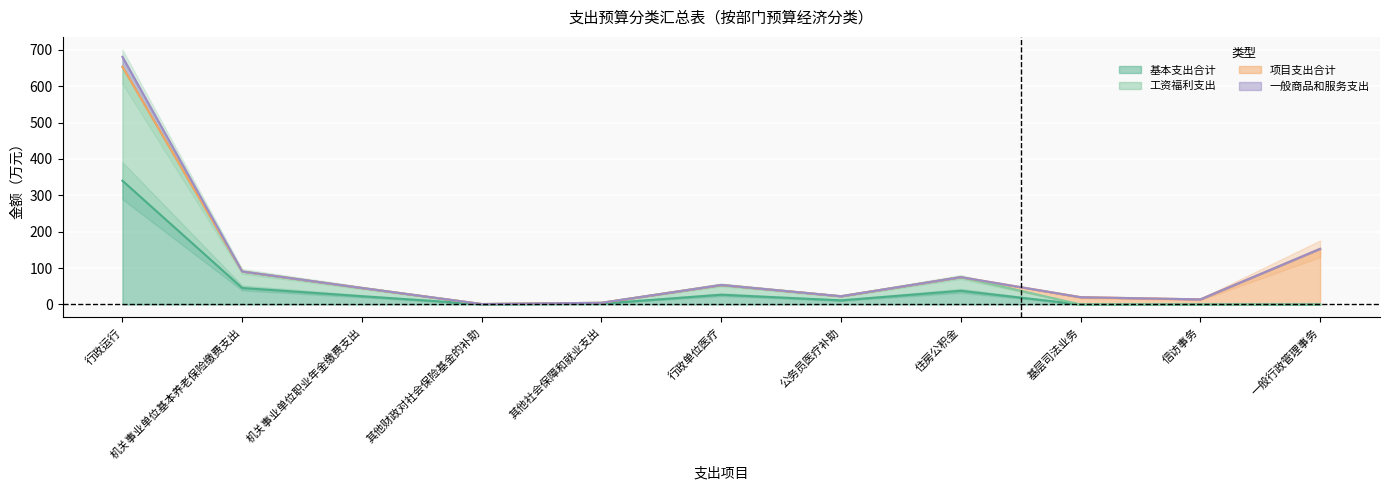

True or false: 工资福利支出 and 基本支出合计 cross at least once.

False